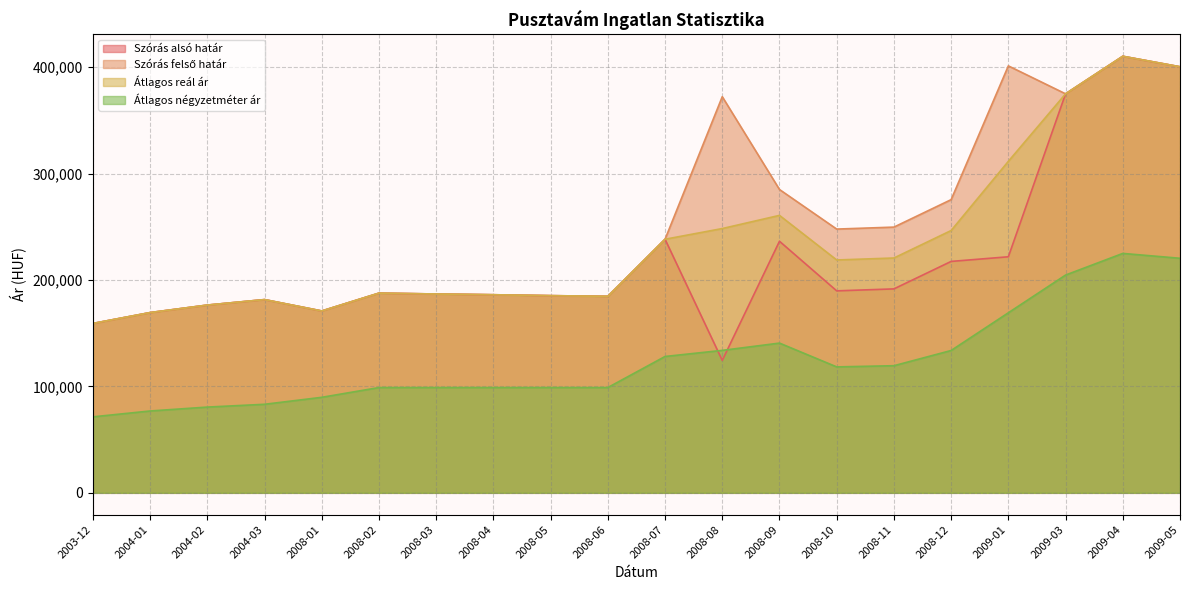

Is it true that Szórás alsó határ equals 236440 at 2008-09?

True